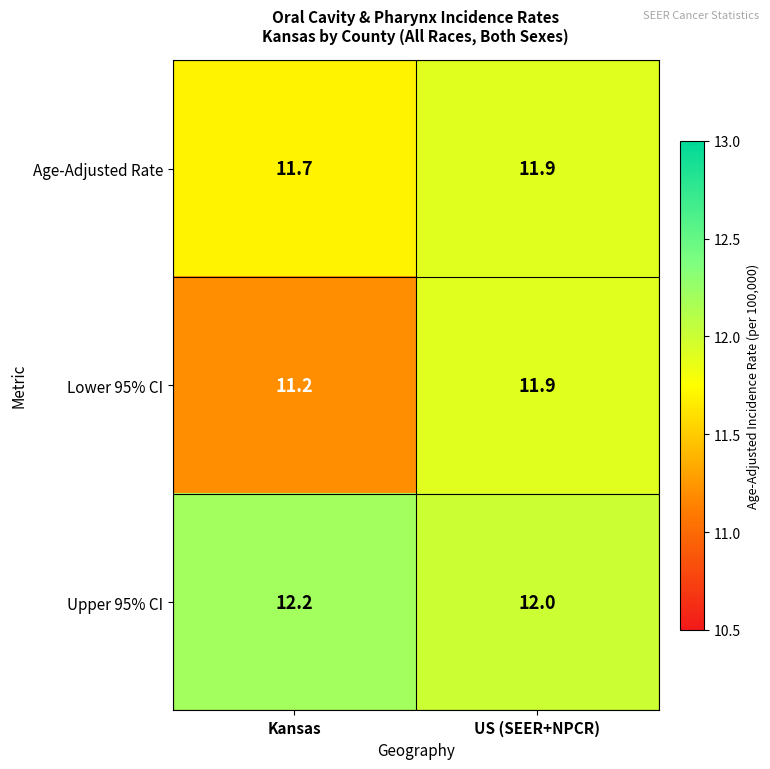

Between Kansas and US (SEER+NPCR), which series saw the biggest shift?

Lower 95% CI